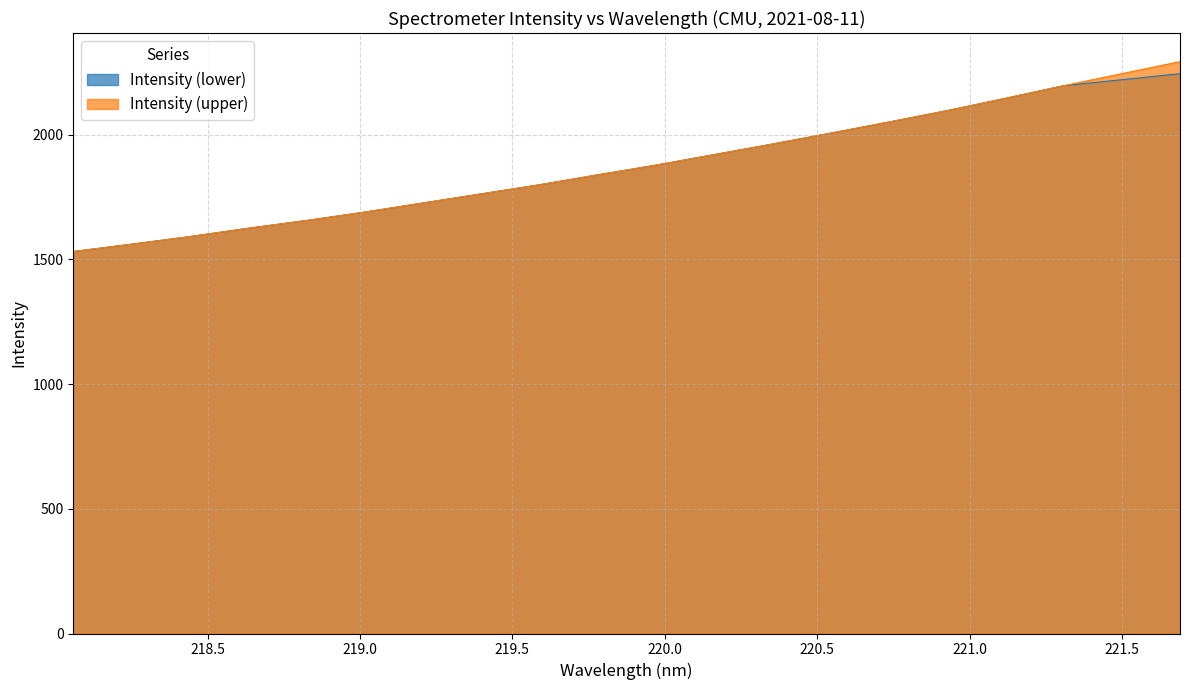

What is the total value across all series at 218.0596?

3063.2